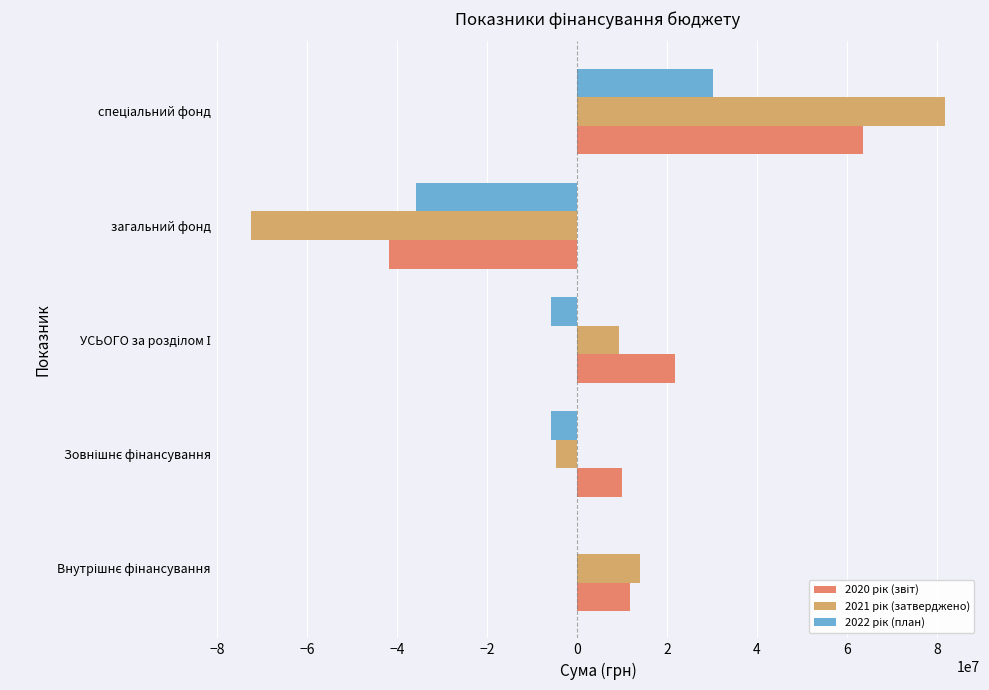

What is the greatest value displayed?

81870202.3